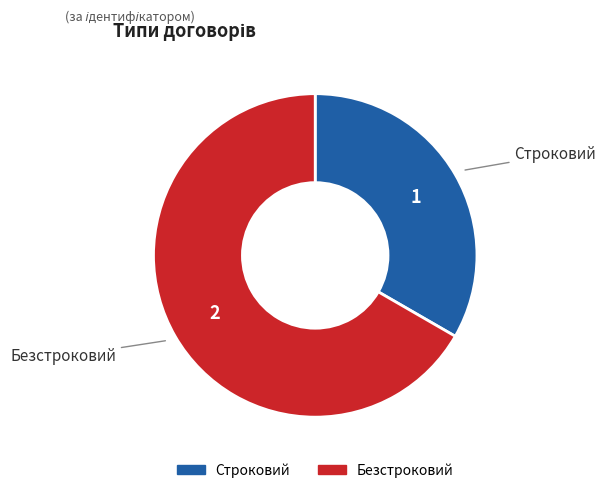

Do Безстроковий and Строковий together represent more than half of the pie?

Yes